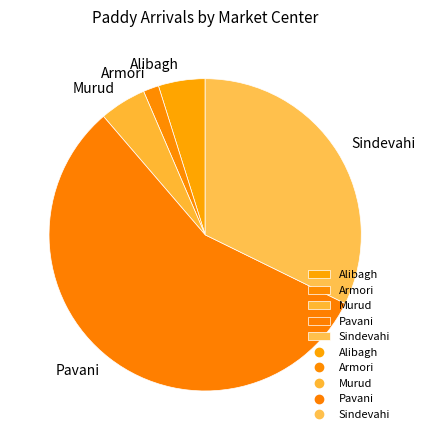

What is the ratio of the value at Sindevahi to the value at Armori?

20.0